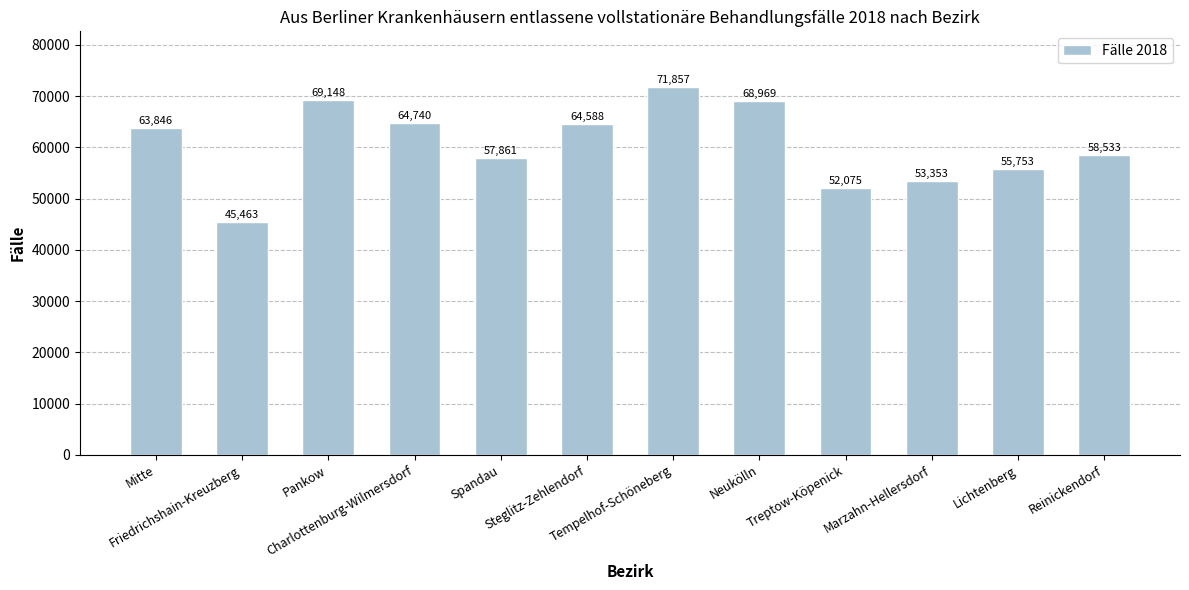

What is the difference between the maximum and second lowest values?

19782